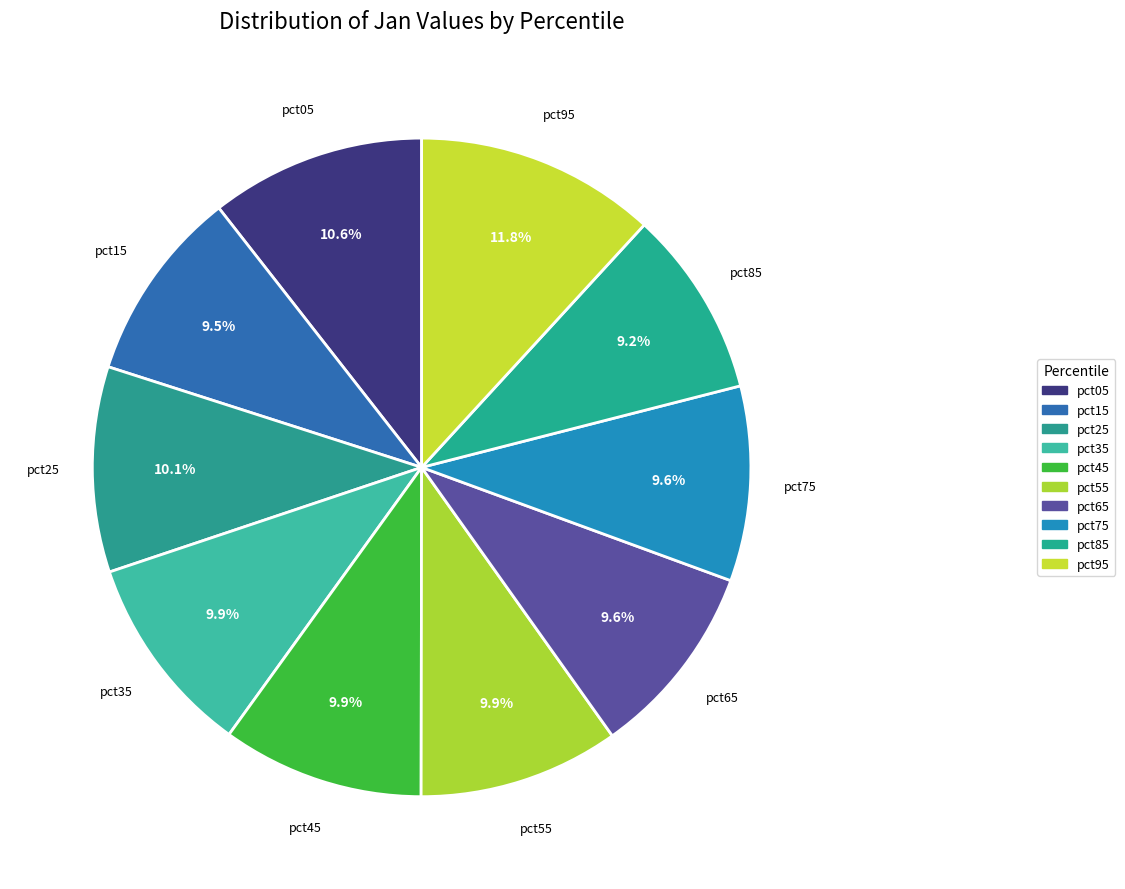

To the nearest percent, what is the average slice percentage?

10%